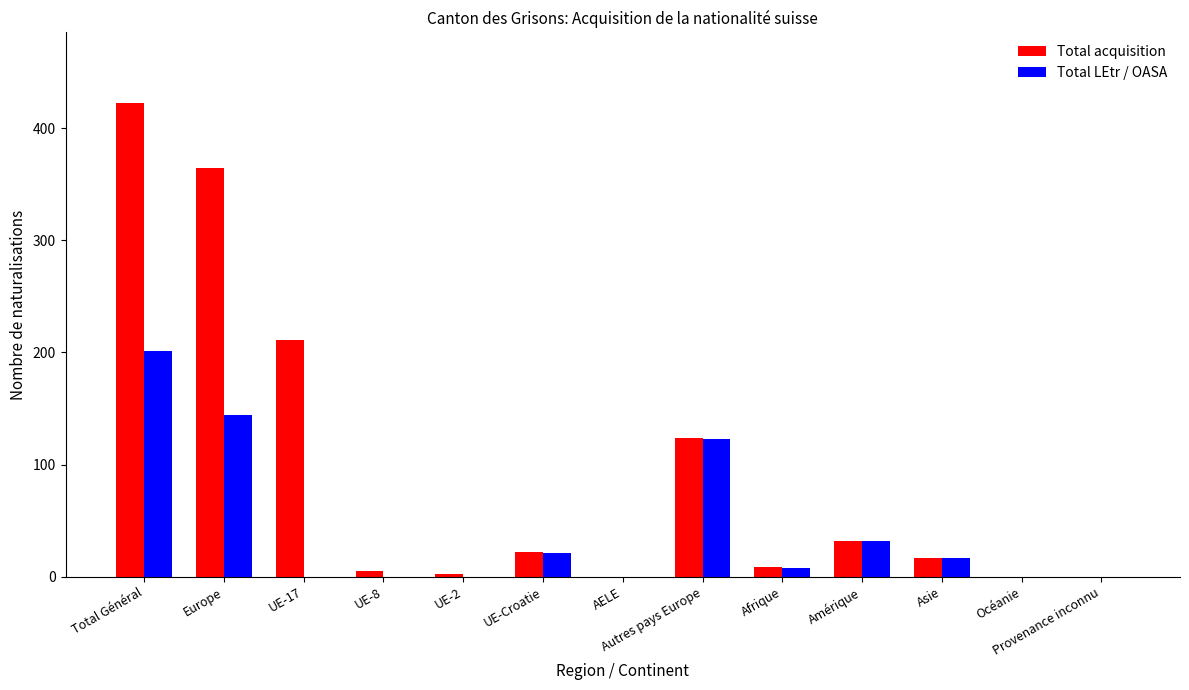

What is the spread (max minus min) of values at UE-Croatie?

1